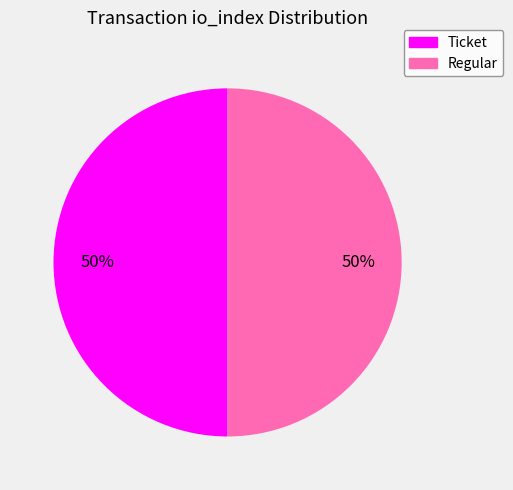

To the nearest percent, what is the average slice percentage?

50%